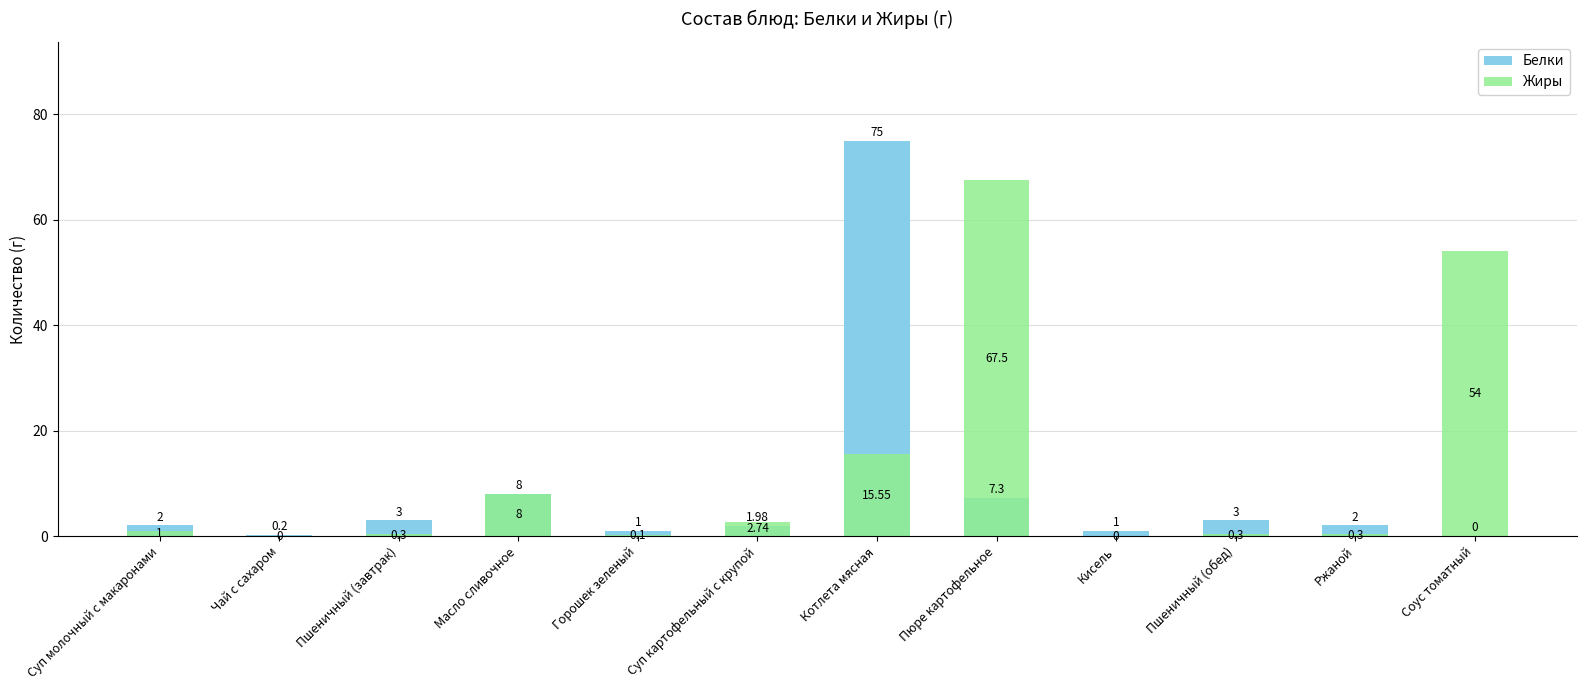

At which label does Жиры first exceed 1?

Масло сливочное